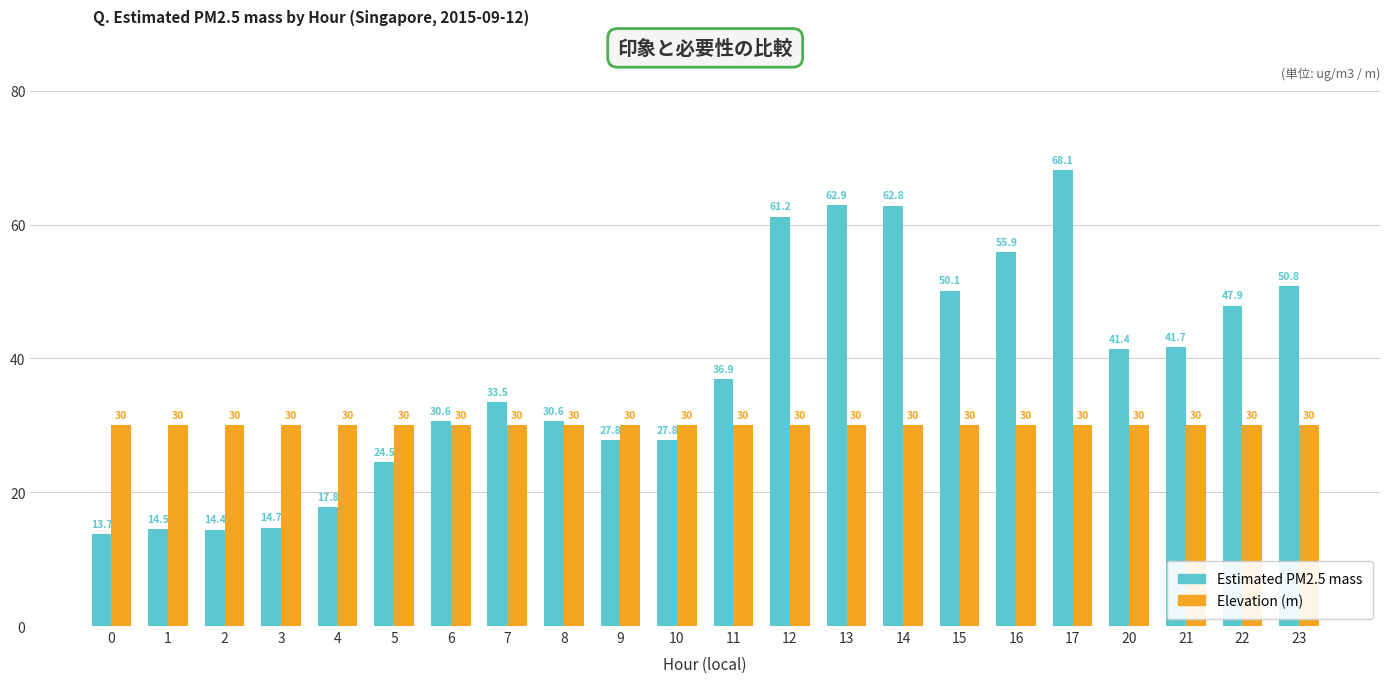

Rank the series at 1 from highest to lowest value.

Elevation (m), Estimated PM2.5 mass